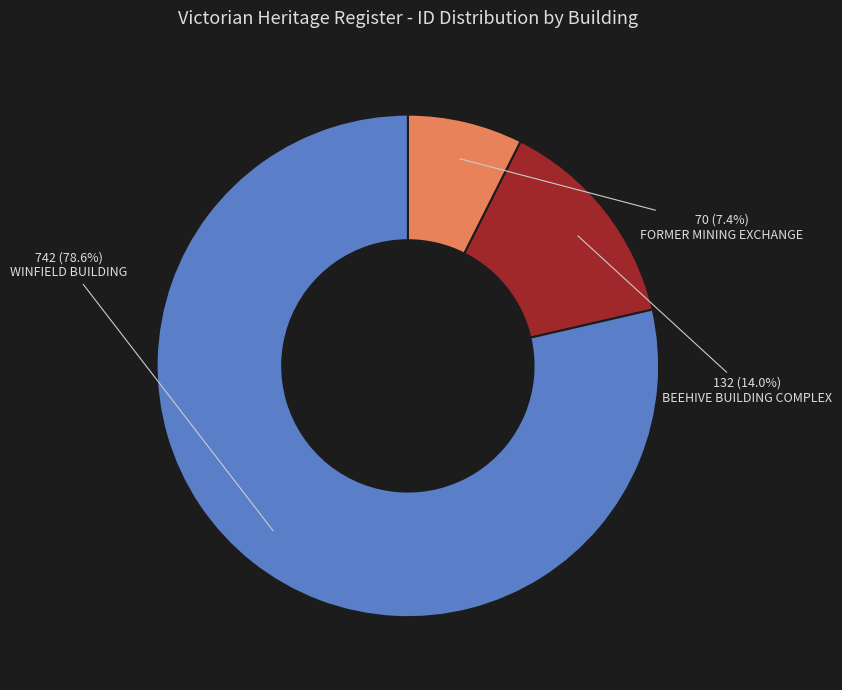

Which has a higher value, WINFIELD BUILDING or BEEHIVE BUILDING COMPLEX?

WINFIELD BUILDING